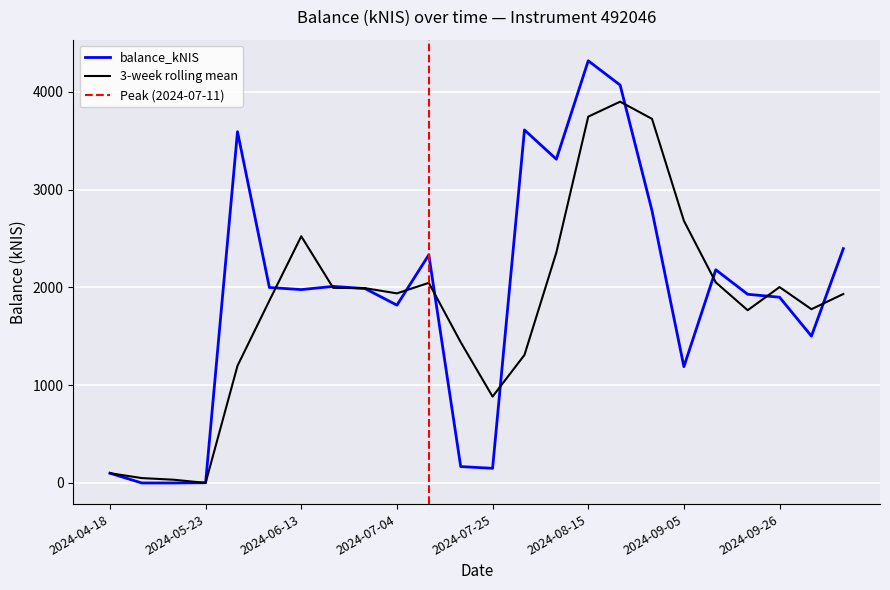

True or false: the data has more than 0 interior local peaks.

True